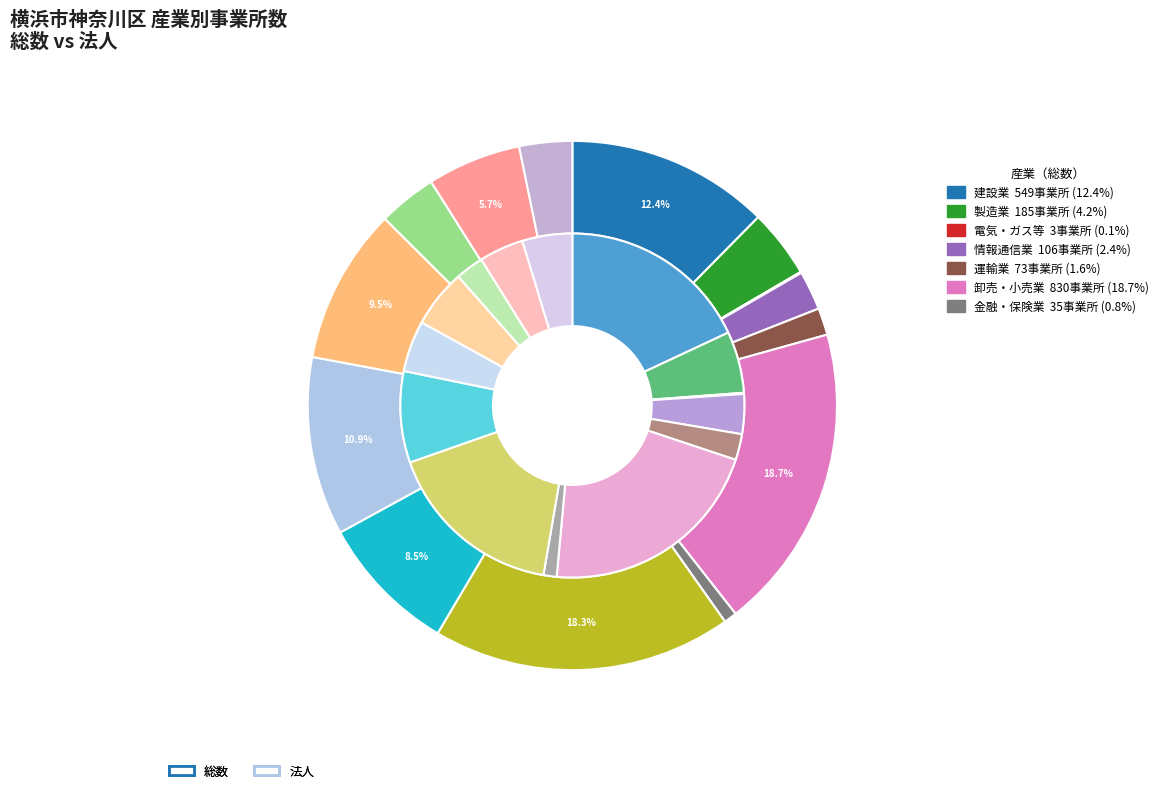

To the nearest percent, what is the combined percentage of J 金融業，保険業 and P 医療，福祉?

7%